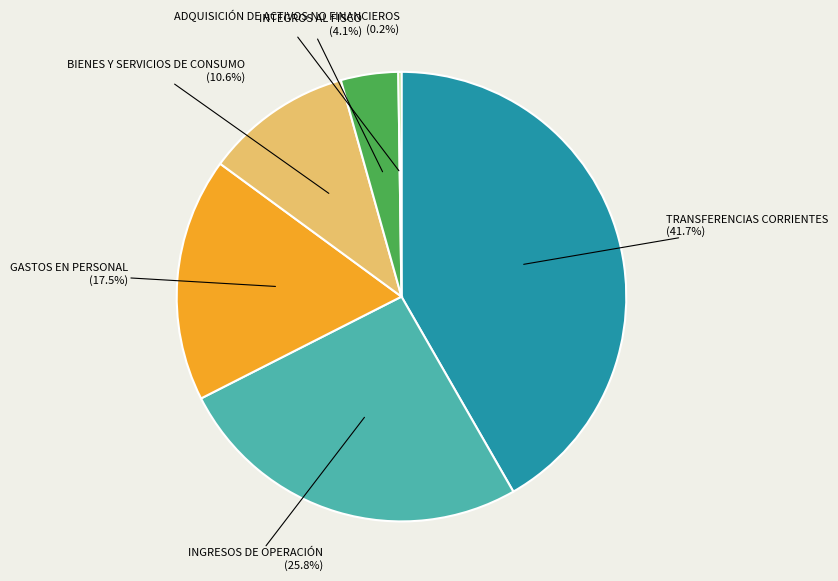

Is there a majority slice in this chart?

No